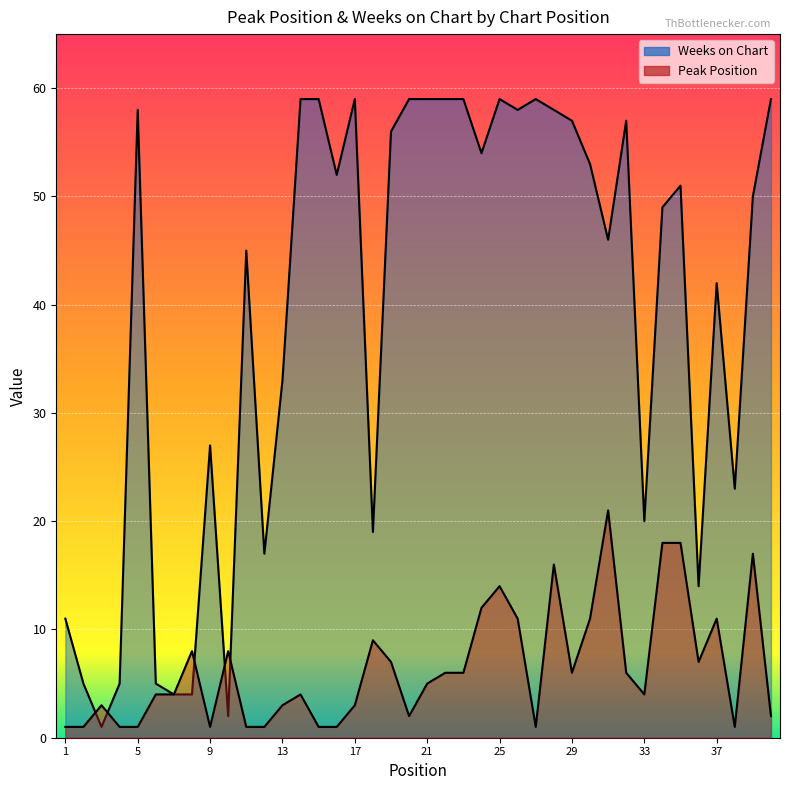

List the labels in order of Peak Position value, largest first.

31, 34, 35, 39, 28, 25, 24, 26, 30, 37, 18, 8, 10, 19, 36, 22, 23, 29, 32, 21, 6, 7, 14, 33, 3, 13, 17, 20, 40, 1, 2, 4, 5, 9, 11, 12, 15, 16, 27, 38